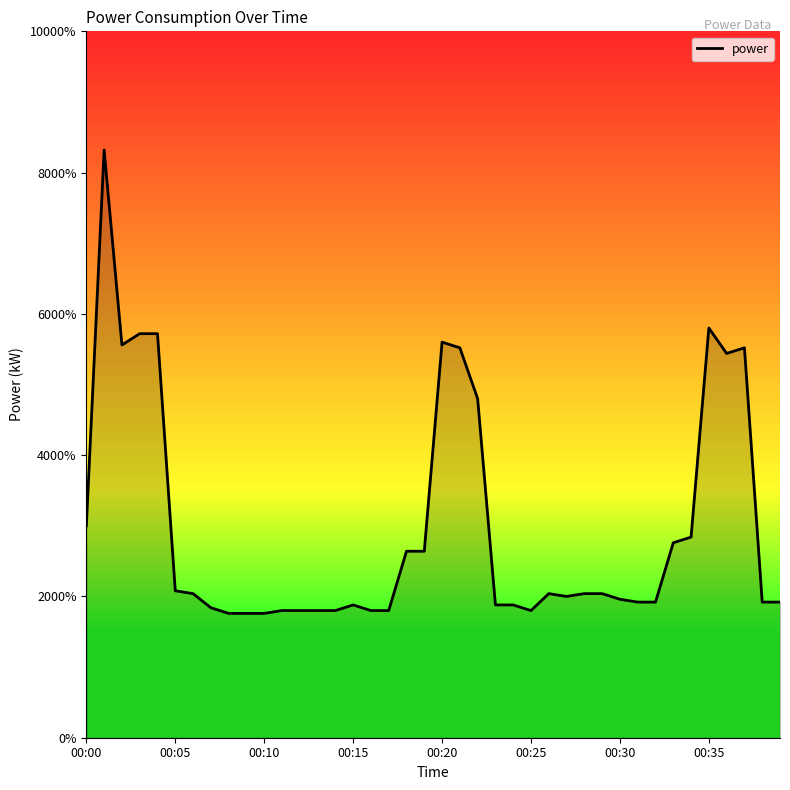

Reading right to left, transcribe all the data shown in this chart.

00:39=0.5	00:38=0.5	00:37=1.4	00:36=1.4	00:35=1.4	00:34=0.7	00:33=0.7	00:32=0.5	00:31=0.5	00:30=0.5	00:29=0.5	00:28=0.5	00:27=0.5	00:26=0.5	00:25=0.5	00:24=0.5	00:23=0.5	00:22=1.2	00:21=1.4	00:20=1.4	00:19=0.7	00:18=0.7	00:17=0.5	00:16=0.5	00:15=0.5	00:14=0.5	00:13=0.5	00:12=0.5	00:11=0.5	00:10=0.4	00:09=0.4	00:08=0.4	00:07=0.5	00:06=0.5	00:05=0.5	00:04=1.4	00:03=1.4	00:02=1.4	00:01=2.1	00:00=0.8